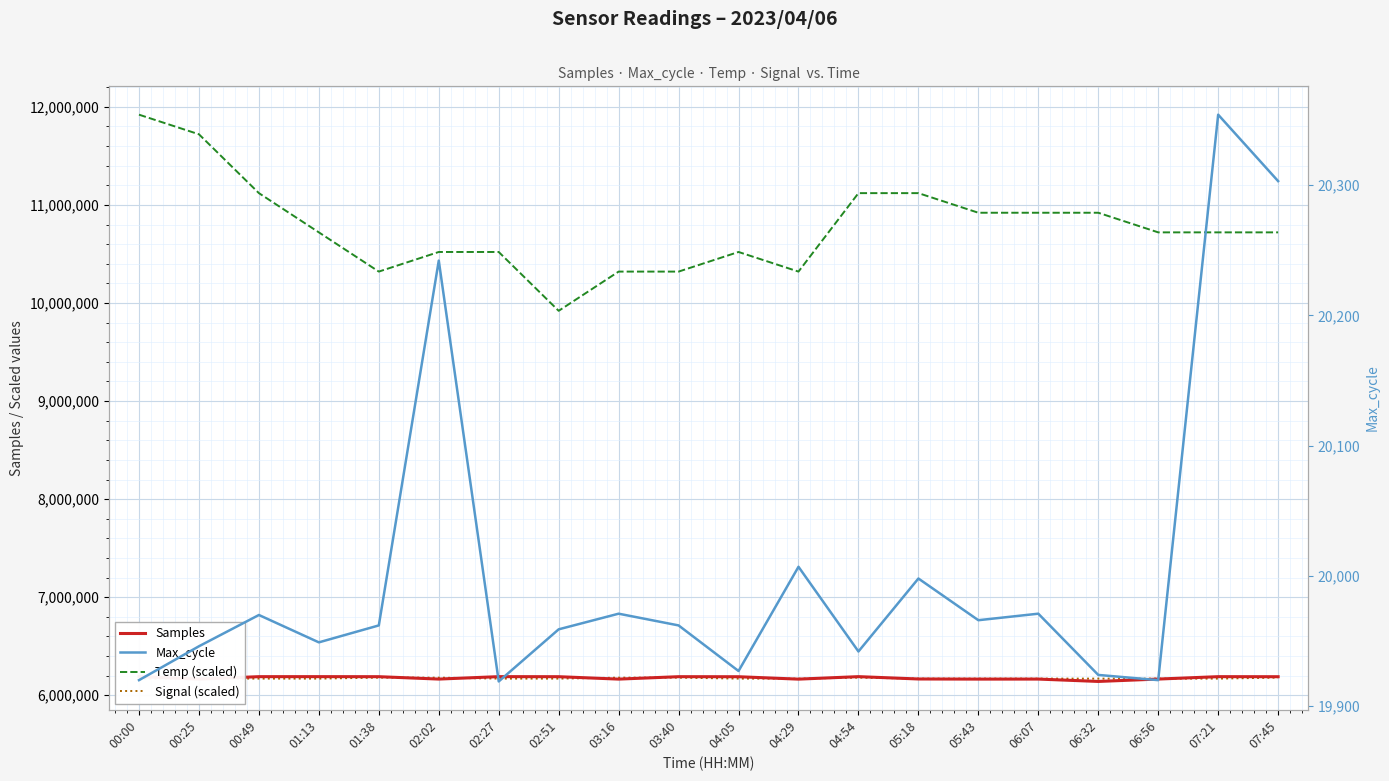

What is the highest value of the Samples series?

6191255